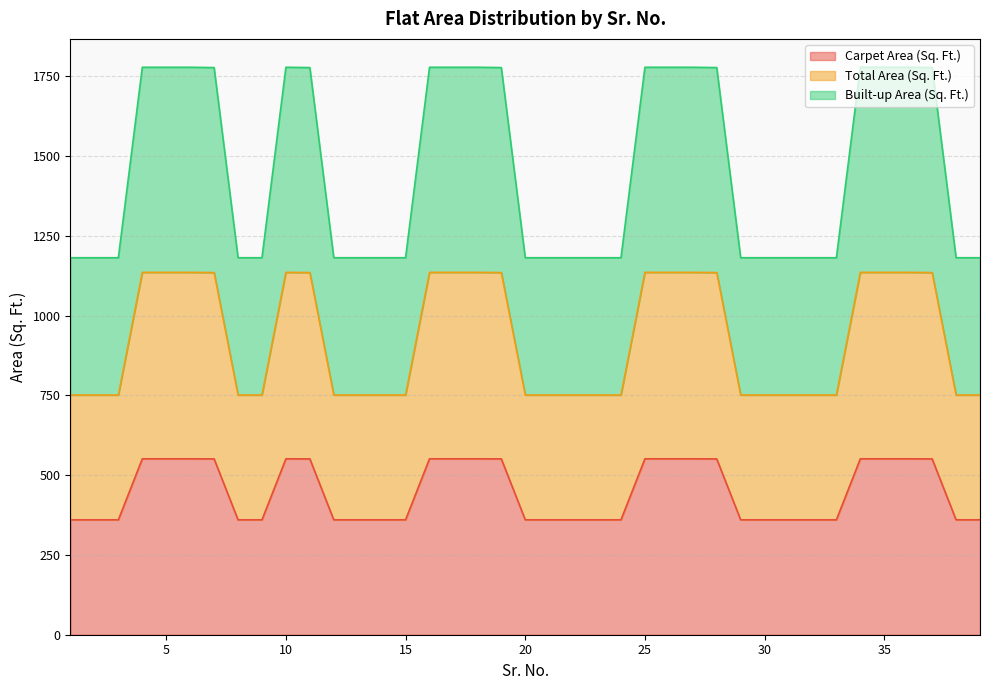

What is the difference between the maximum and minimum values in the Carpet Area (Sq. Ft.) series?

191.3